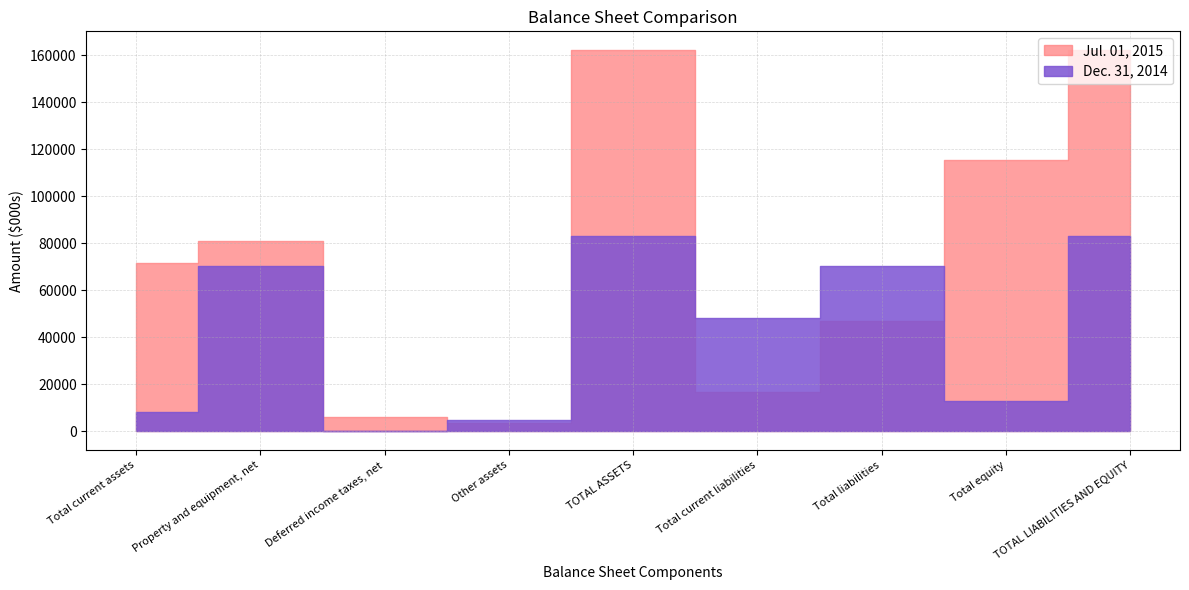

At which category does the chart reach its peak across all series?

TOTAL ASSETS